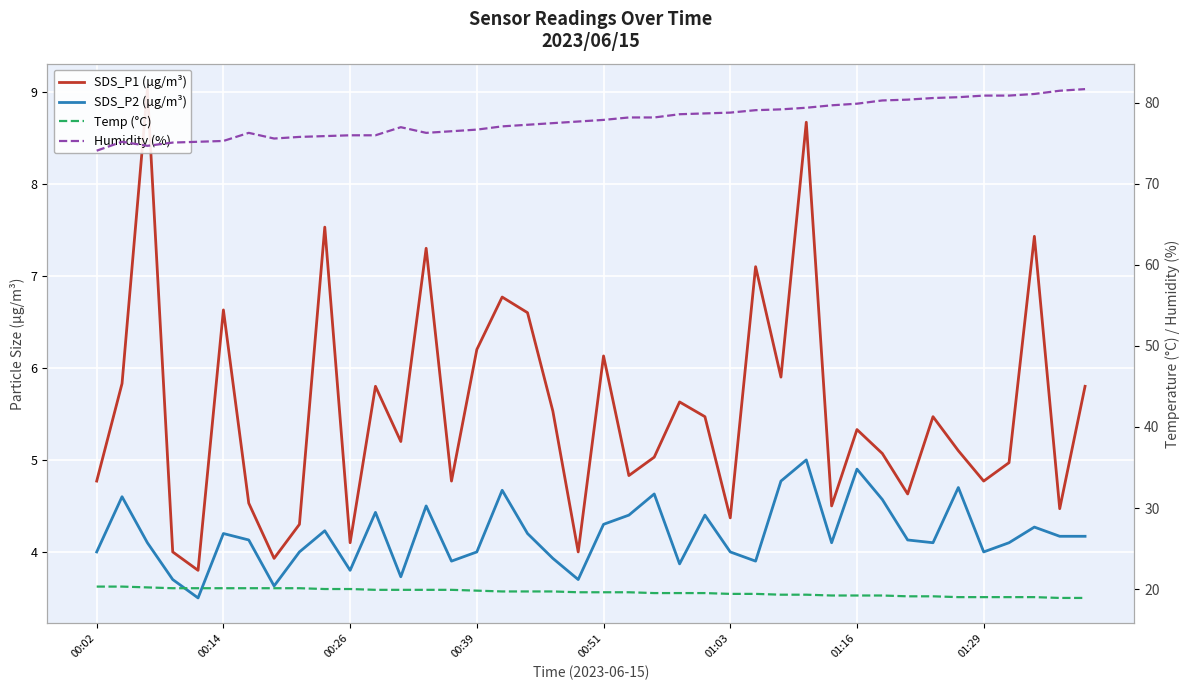

What is the value of the Humidity (%) point at the 21st from the left?

77.9